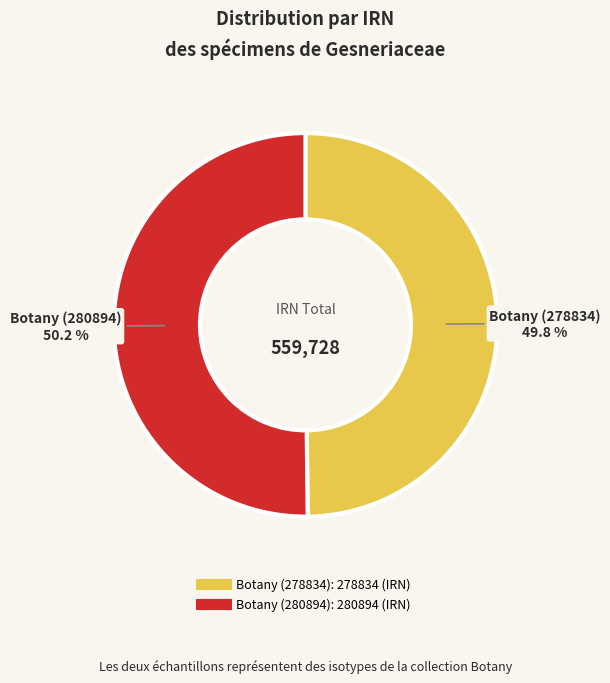

Does any single category account for the majority?

Yes